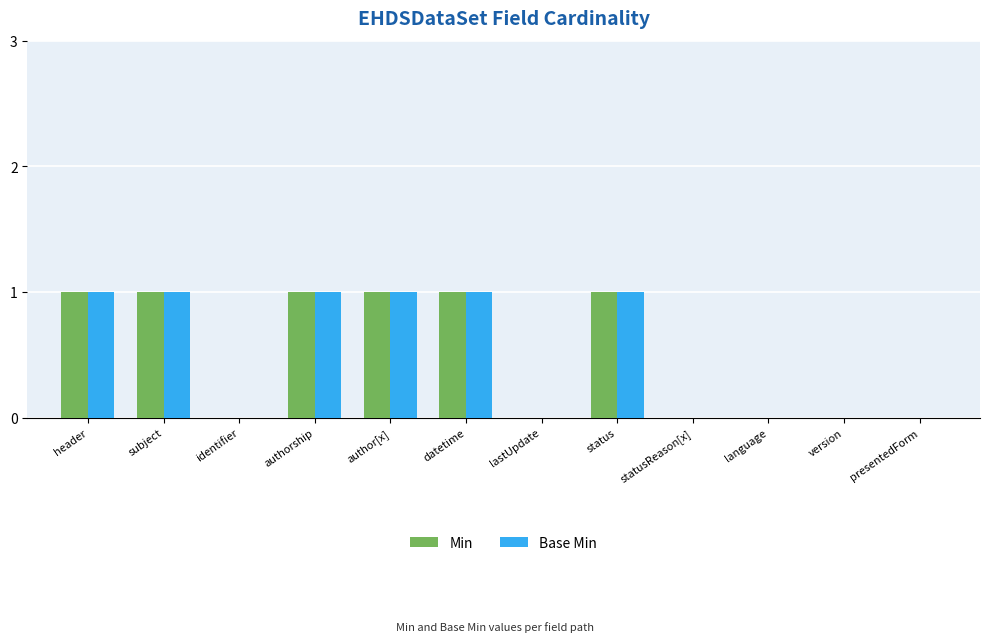

Reading right to left, list all the values displayed in this chart.

Min: presentedForm=0	version=0	language=0	statusReason[x]=0	status=1	lastUpdate=0	datetime=1	author[x]=1	authorship=1	identifier=0	subject=1	header=1
Base Min: presentedForm=0	version=0	language=0	statusReason[x]=0	status=1	lastUpdate=0	datetime=1	author[x]=1	authorship=1	identifier=0	subject=1	header=1